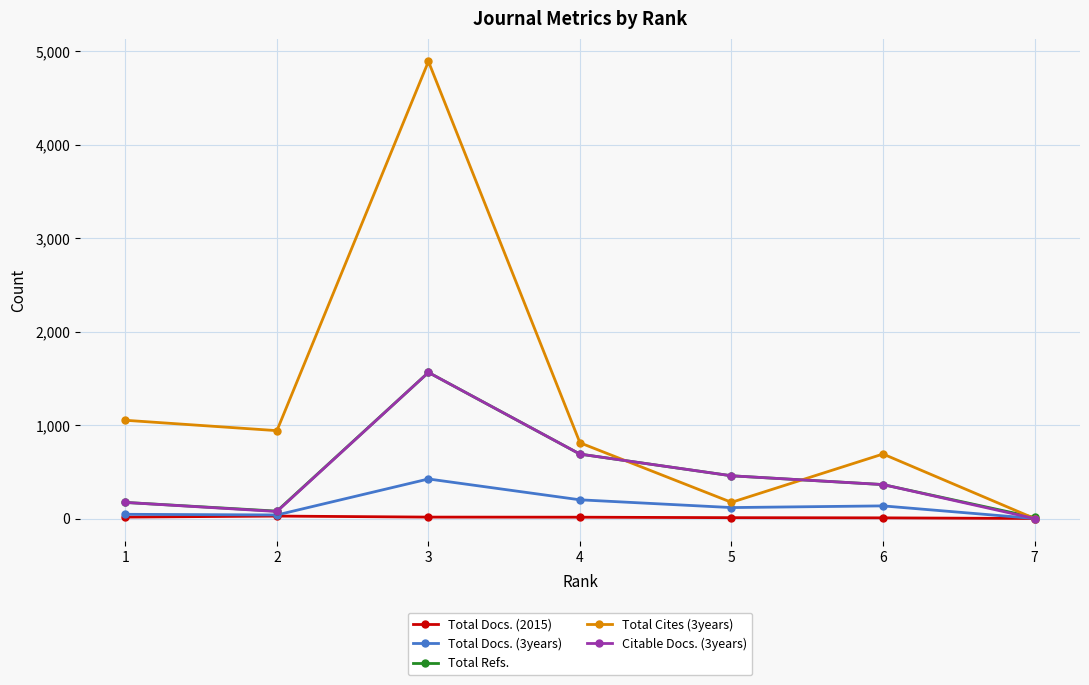

At which label does Total Cites (3years) first exceed 810?

1